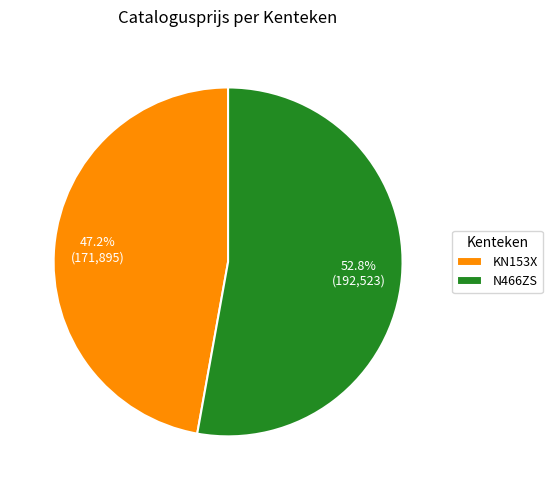

What percentage is NOT represented by KN153X?

52.8%